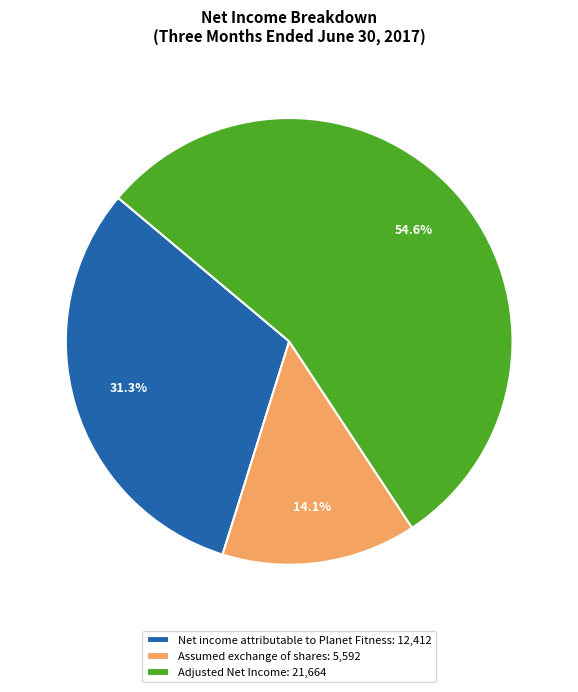

Is it true that Adjusted Net Income is 55% of the pie?

True